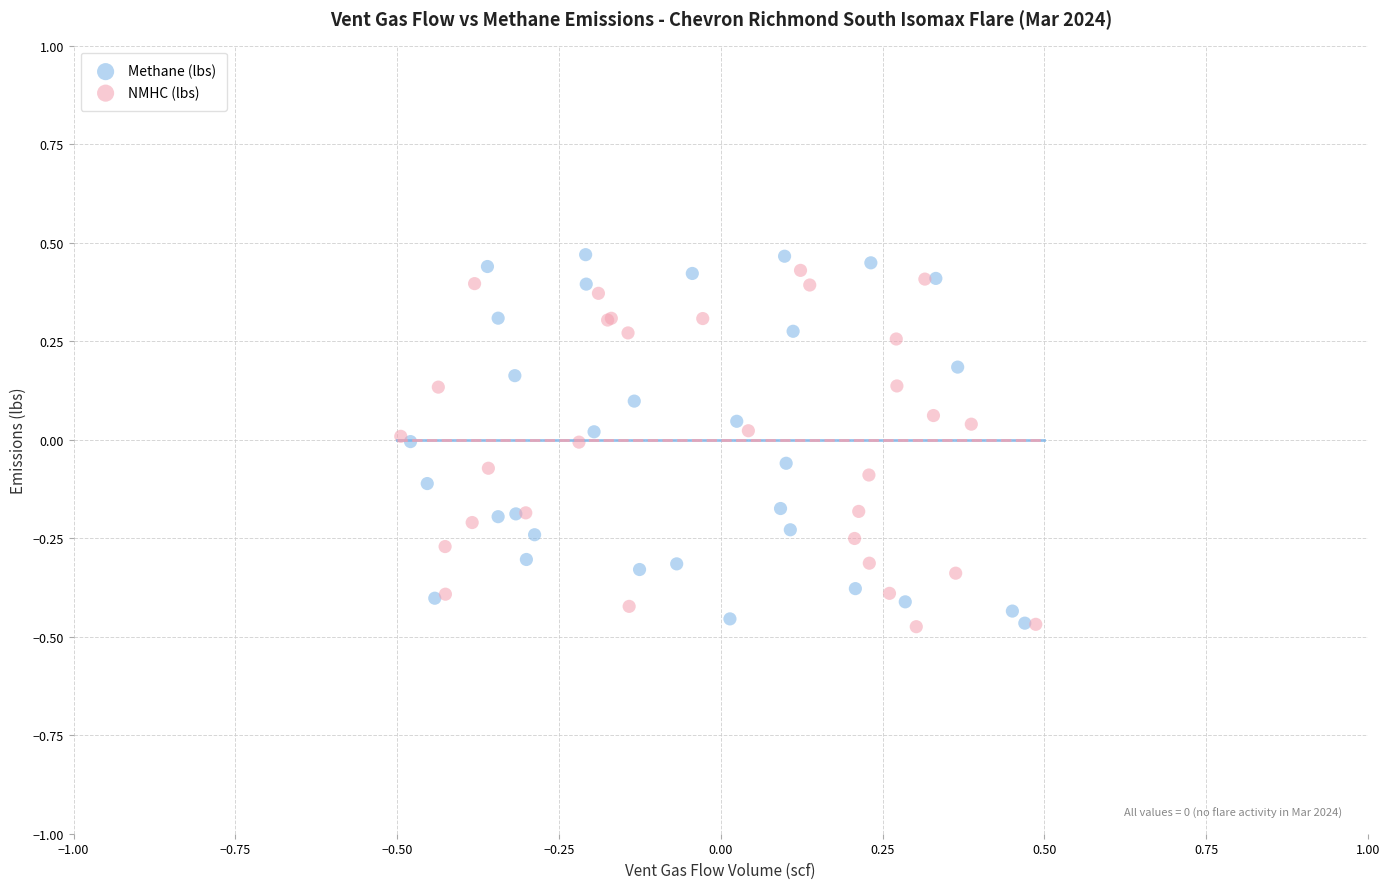

Which series reaches the maximum Y coordinate?

Methane (lbs)